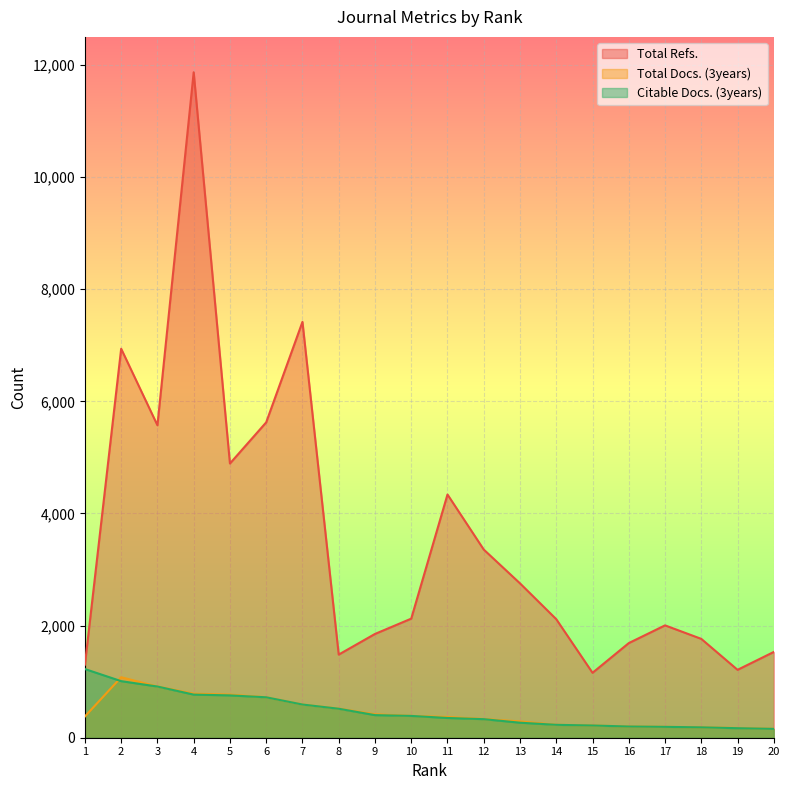

At which label does Citable Docs. (3years) reach its minimum?

20